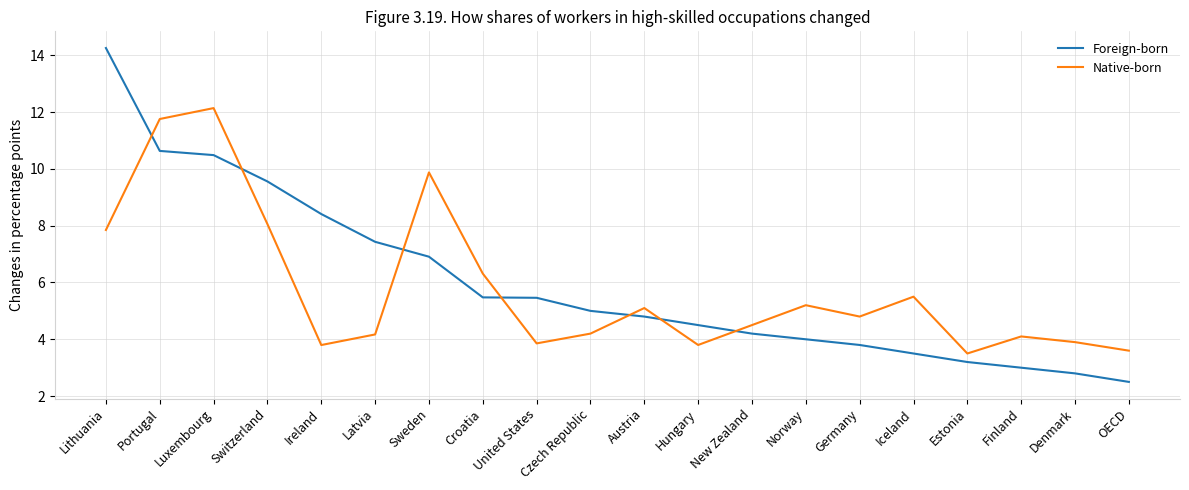

True or false: Foreign-born has more than 2 interior local peaks.

False